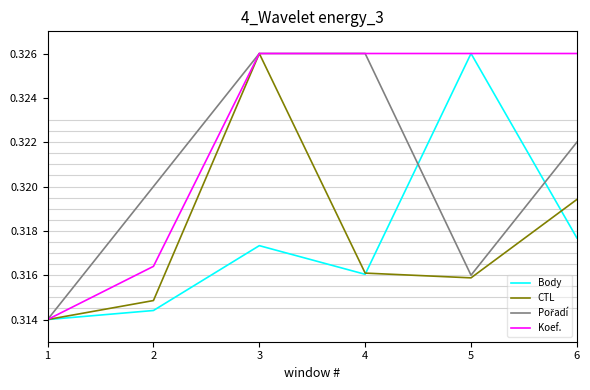

Between 2 and 4, which series saw the biggest shift?

Koef.